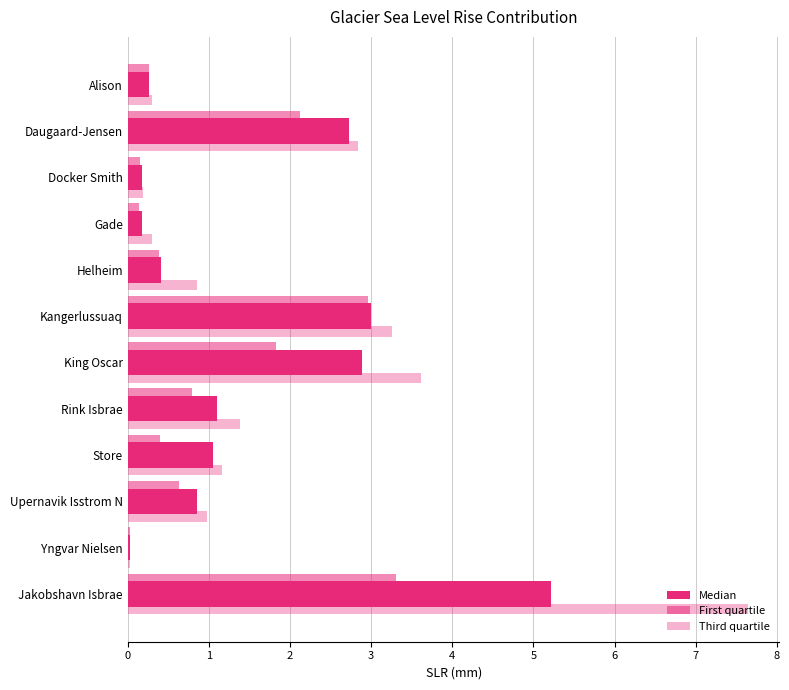

Reading right to left, list all the values displayed in this chart.

Median: 5.2	0.0	0.8	1.1	1.1	2.9	3.0	0.4	0.2	0.2	2.7	0.3
First quartile: 3.3	0.0	0.6	0.4	0.8	1.8	3.0	0.4	0.1	0.1	2.1	0.3
Third quartile: 7.7	0.0	1.0	1.2	1.4	3.6	3.3	0.8	0.3	0.2	2.8	0.3